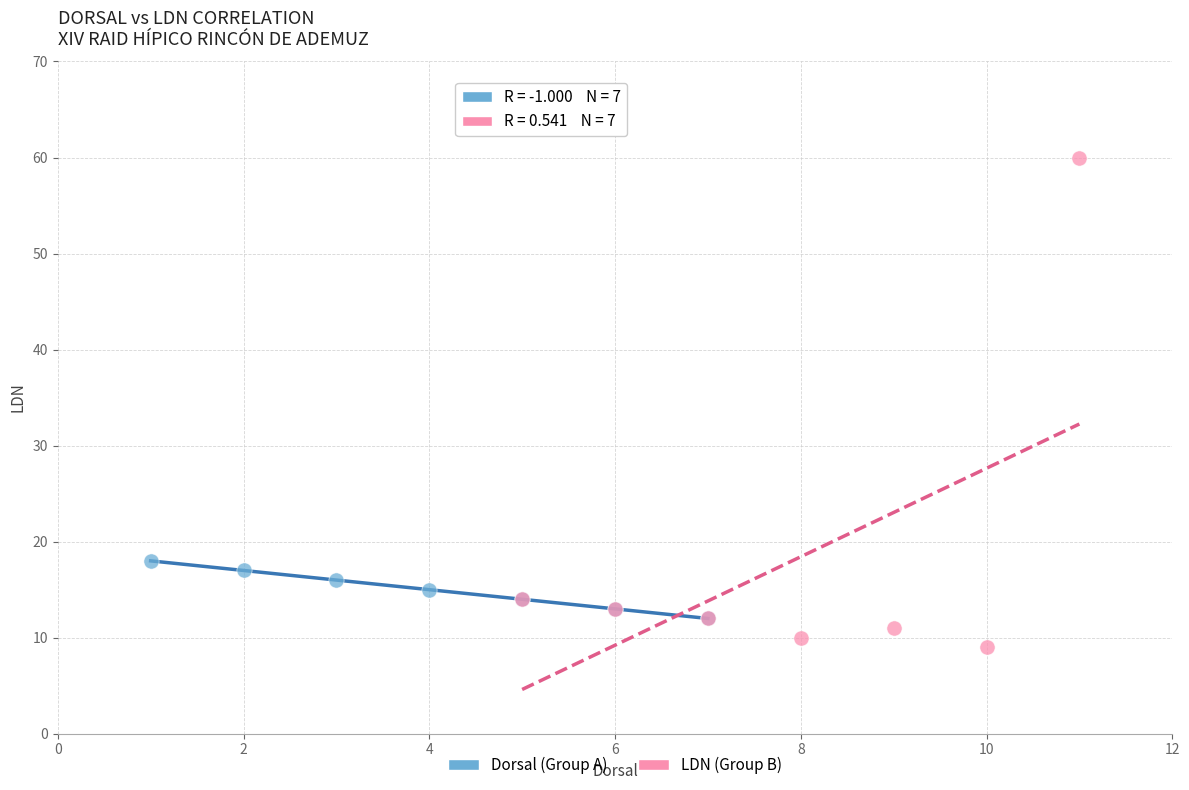

What are all the series names shown in the legend?

Dorsal (Group A), LDN (Group B)